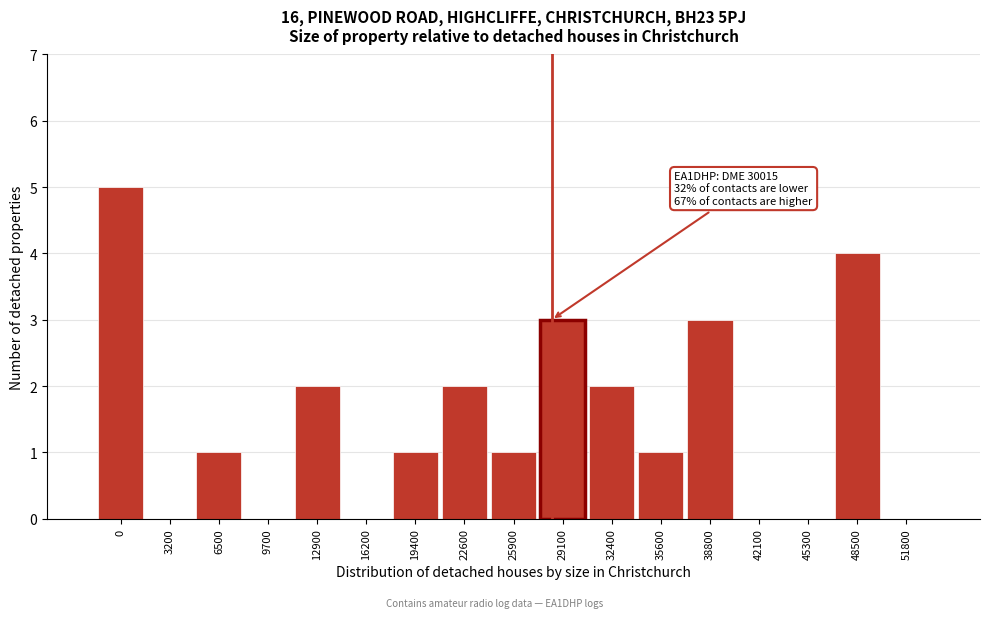

Reading right to left, extract all data points from this chart.

51800=0	48500=4	45300=0	42100=0	38800=3	35600=1	32400=2	29100=3	25900=1	22600=2	19400=1	16200=0	12900=2	9700=0	6500=1	3200=0	0=5